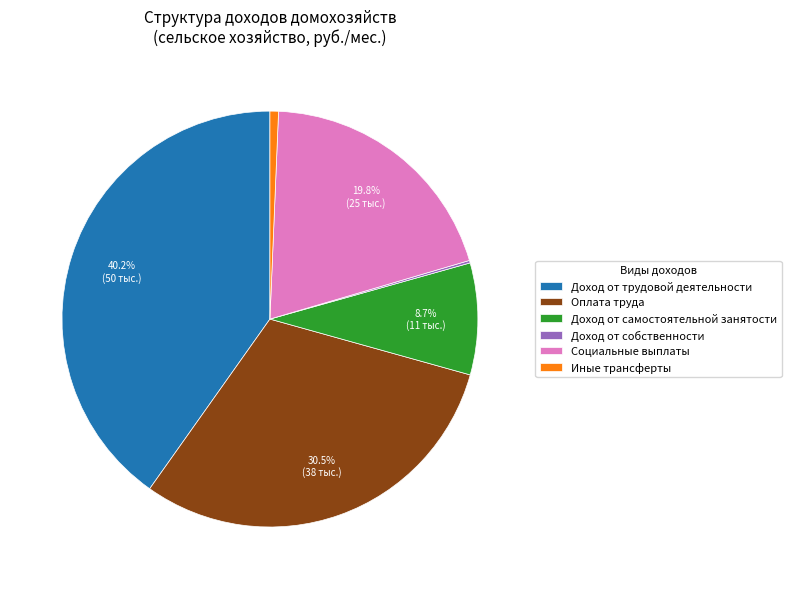

Is Социальные выплаты the majority of the pie?

No